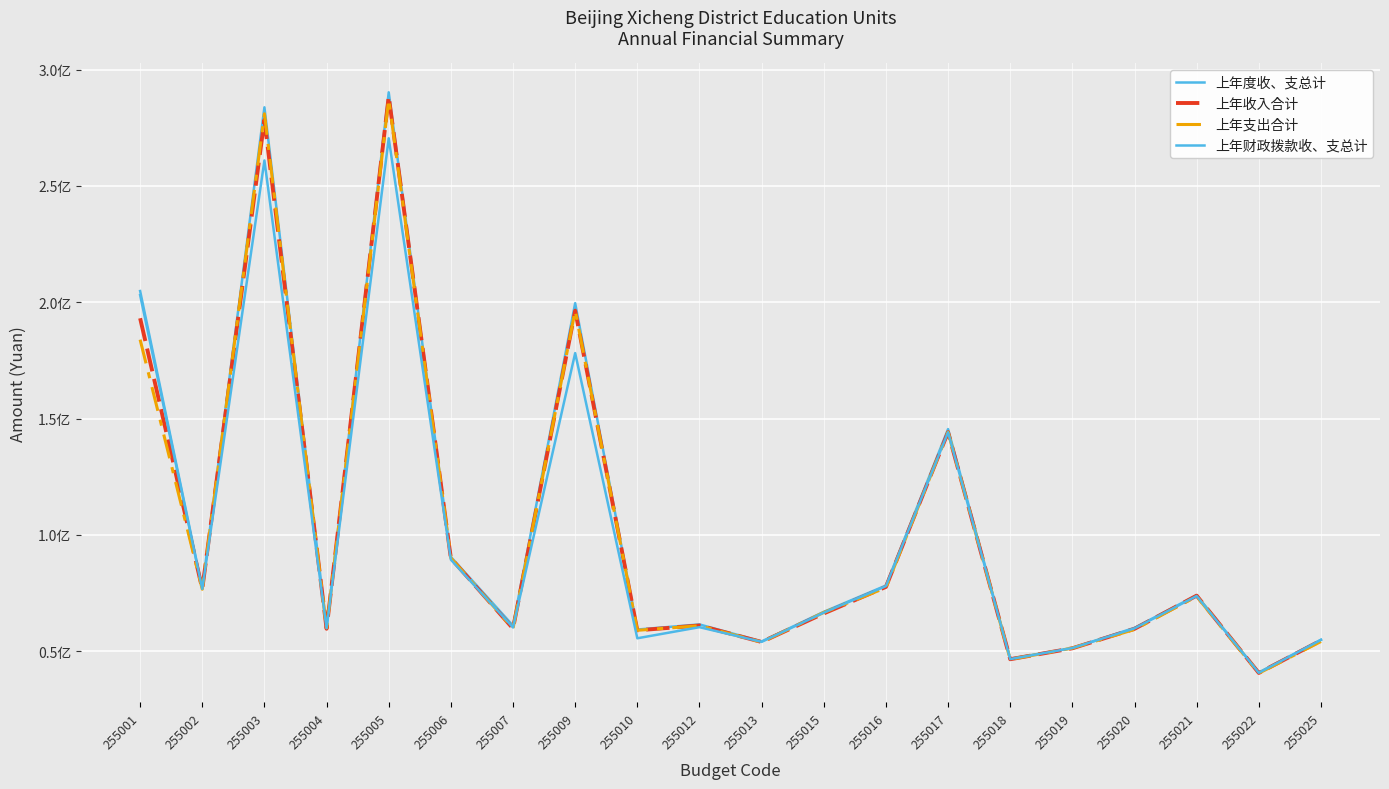

At which label is 上年度收、支总计 closest to 165562835?

255017